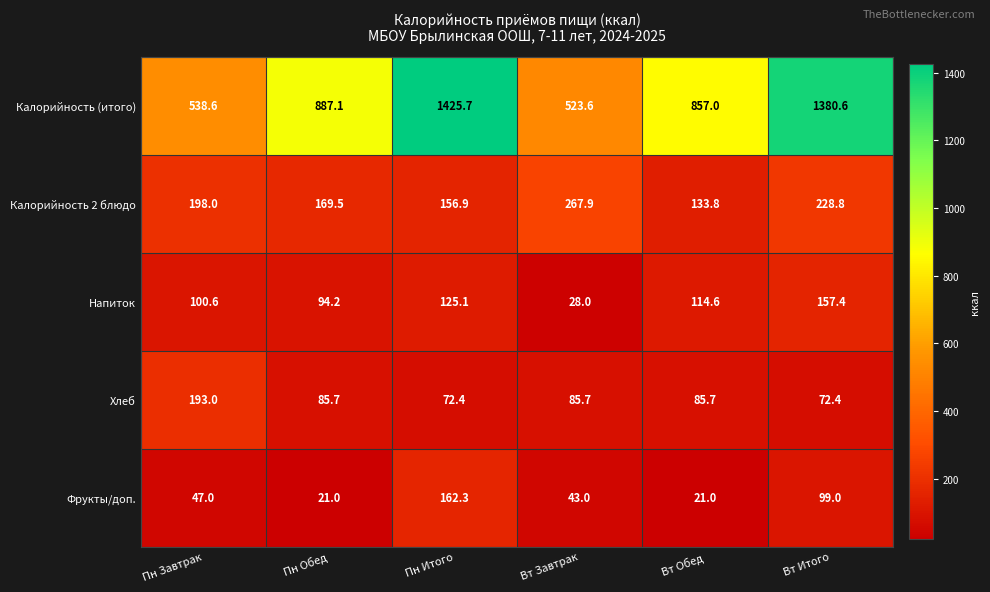

What is the sum of all Калорийность (итого) values?

5612.6